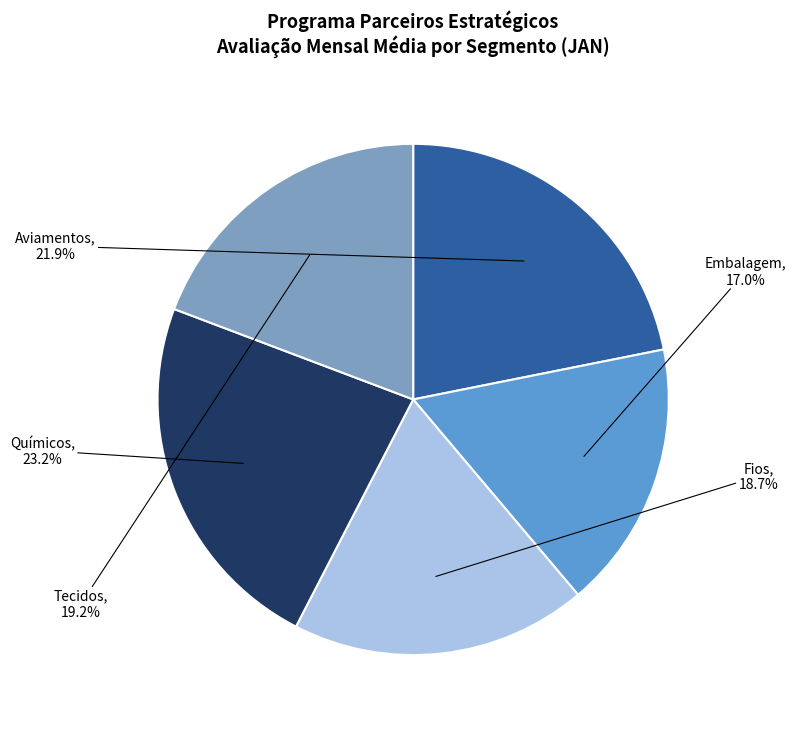

Is there a majority slice in this chart?

No